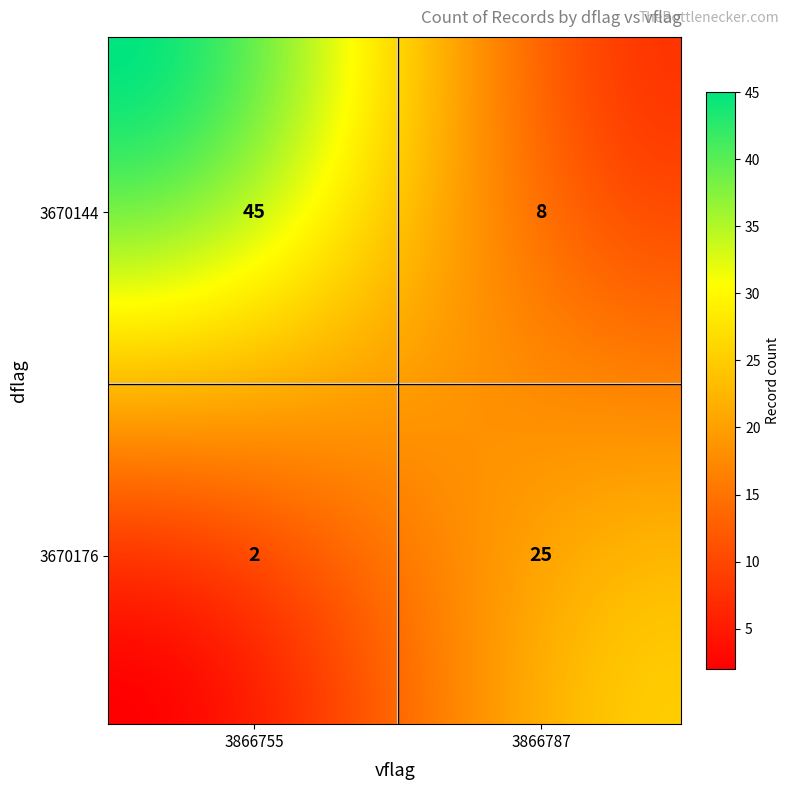

Which category has the highest value across all series?

3670144_3866755